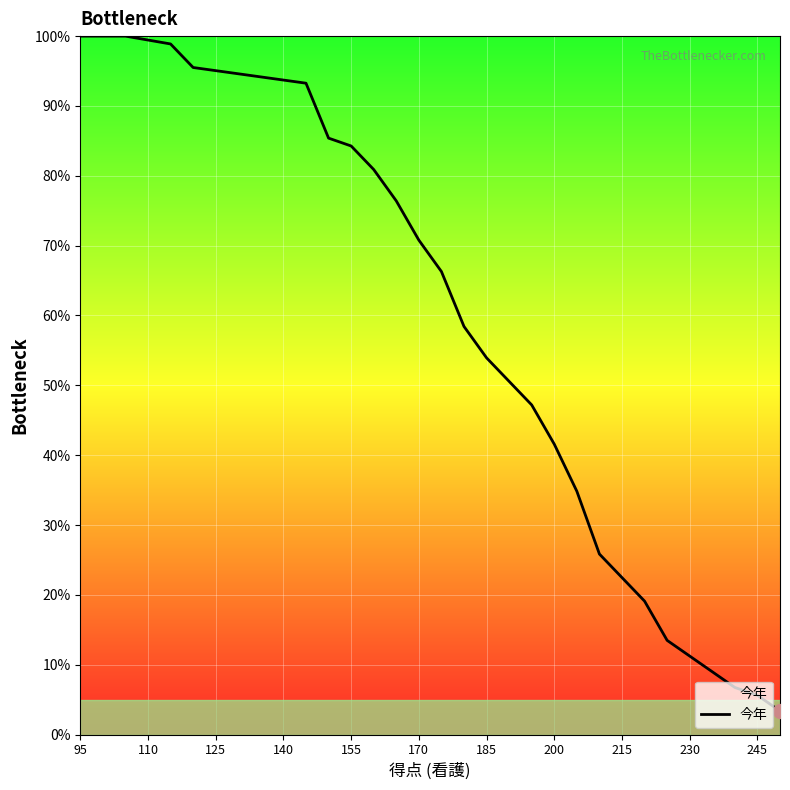

True or false: there are more than 1 points higher than both neighbors.

False